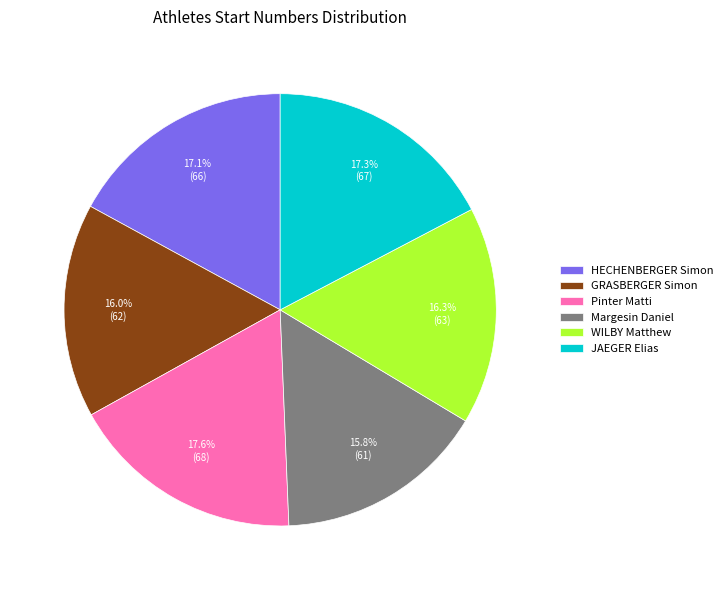

Combined, do JAEGER Elias and WILBY Matthew account for over 50%?

No